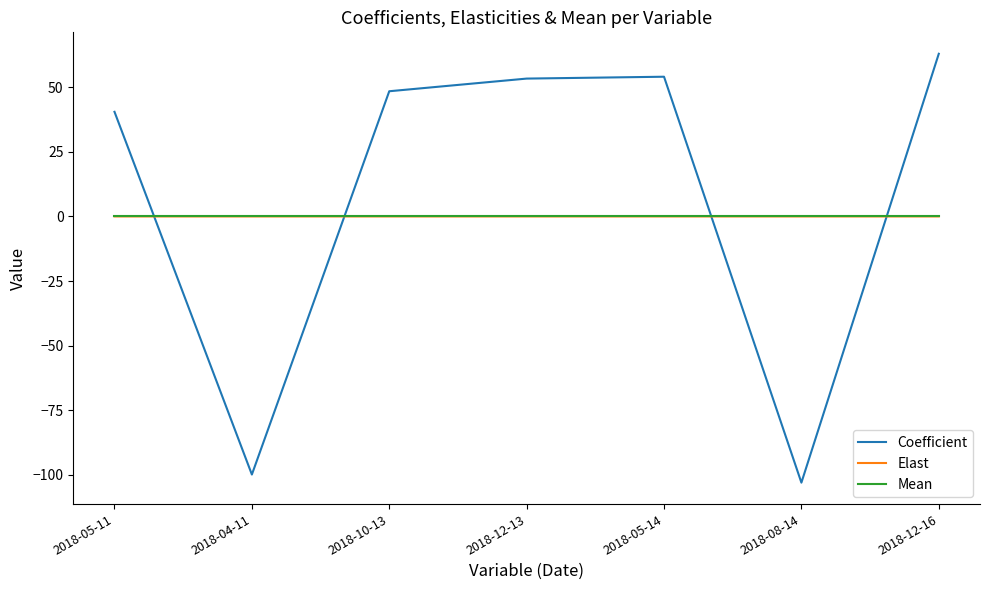

What is the sum of the Coefficient values at 2018-04-11 and 2018-10-13?

-51.4